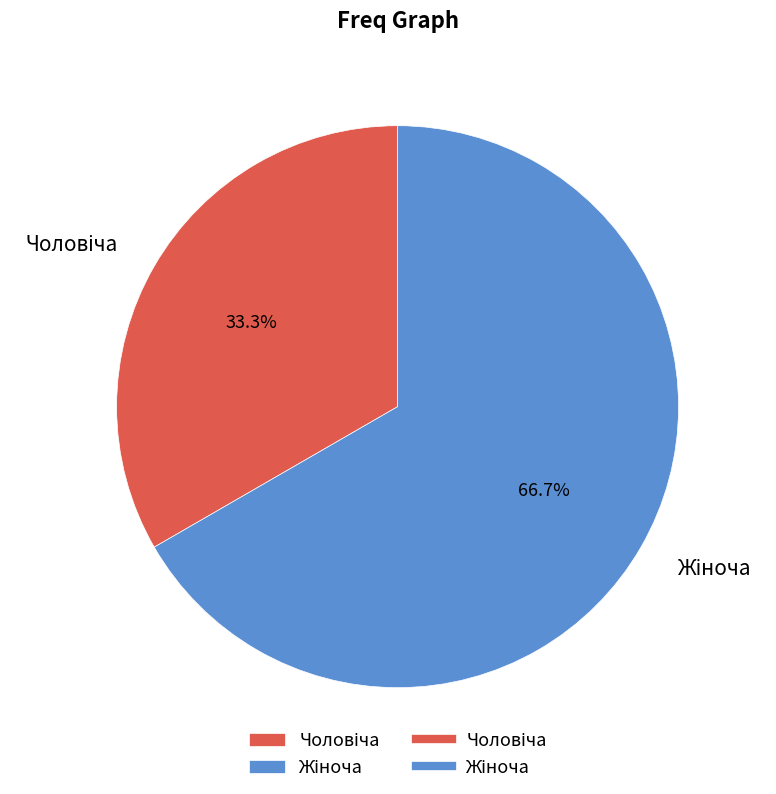

Is there any slice that represents more than half of the pie?

Yes